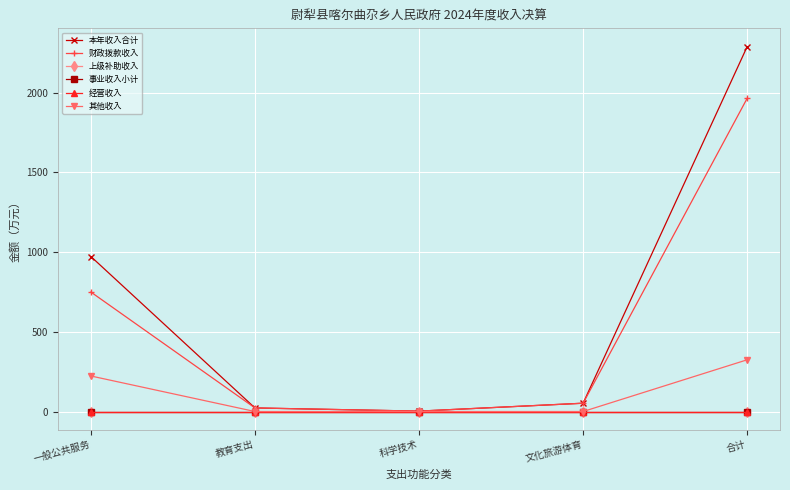

At which label is 财政拨款收入 closest to 983?

一般公共服务